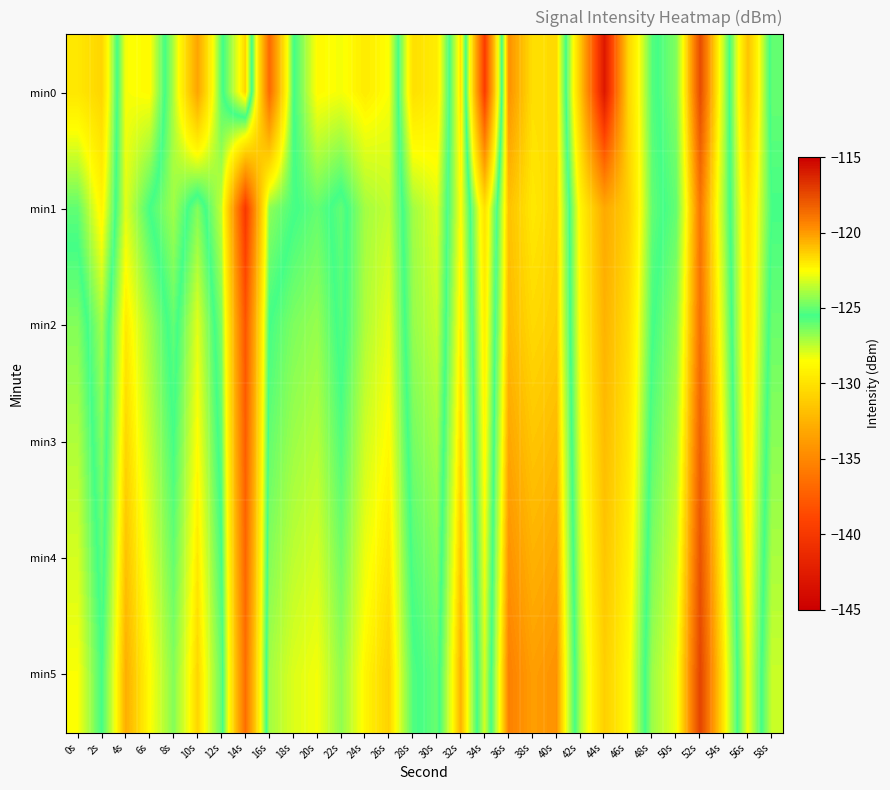

How many series are shown in this chart?

6